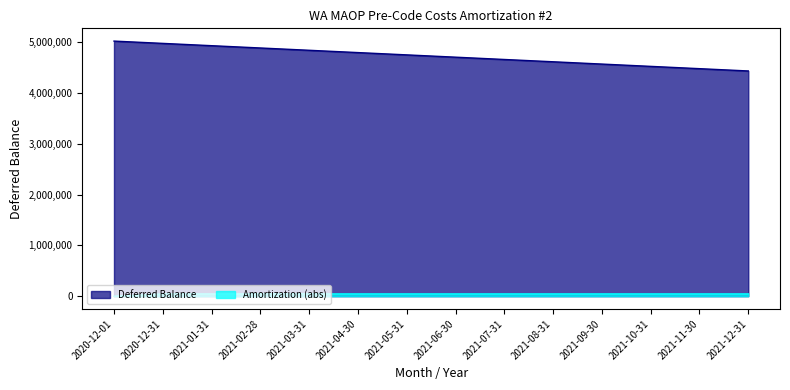

How many lines are shown in the chart?

2